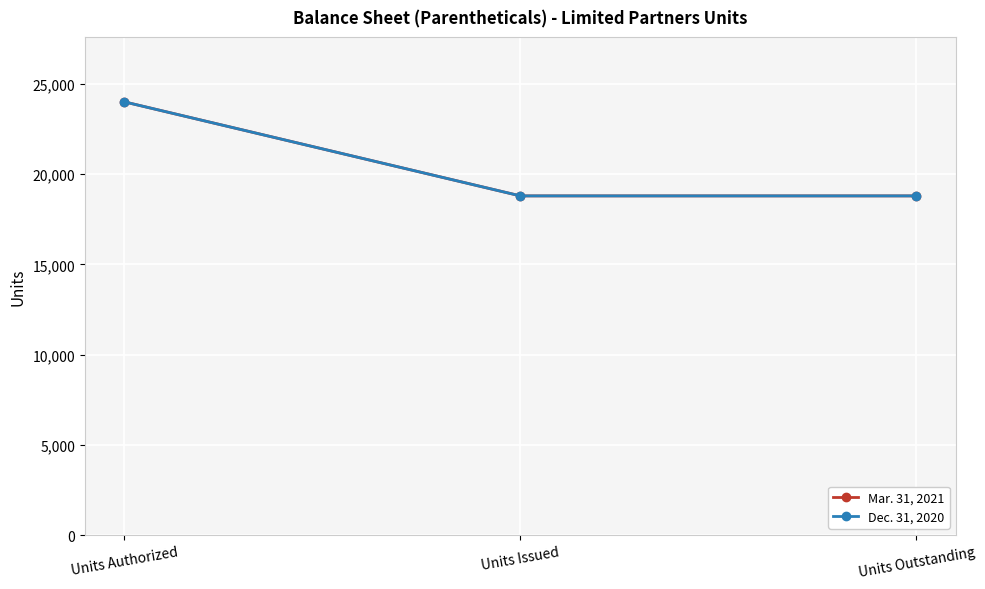

What is the difference between the maximum and minimum values in the Mar. 31, 2021 series?

5209